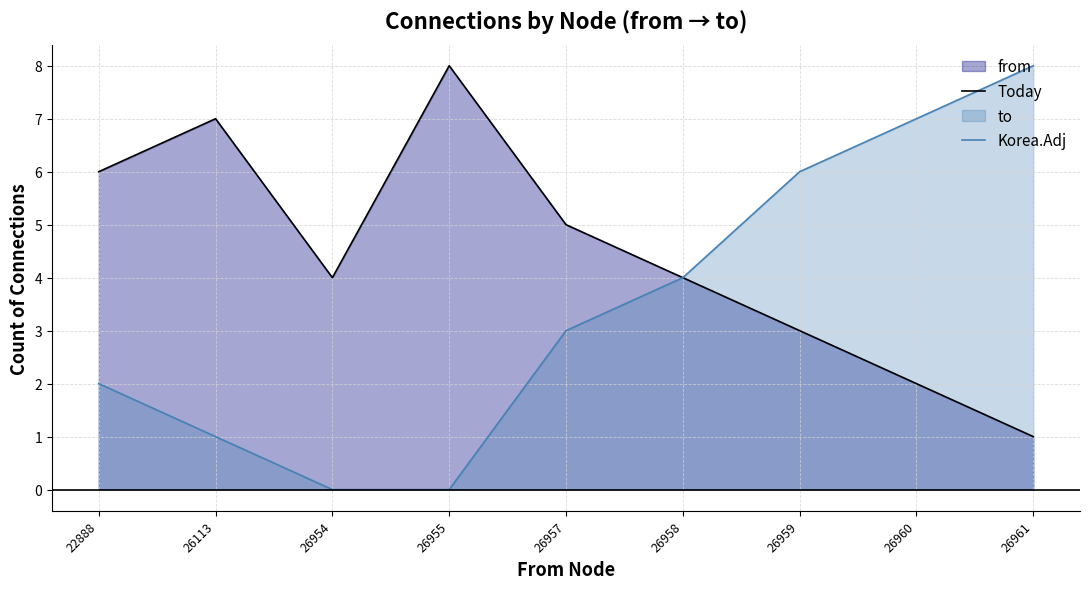

True or false: Korea.Adj and Today intersect in this chart.

False